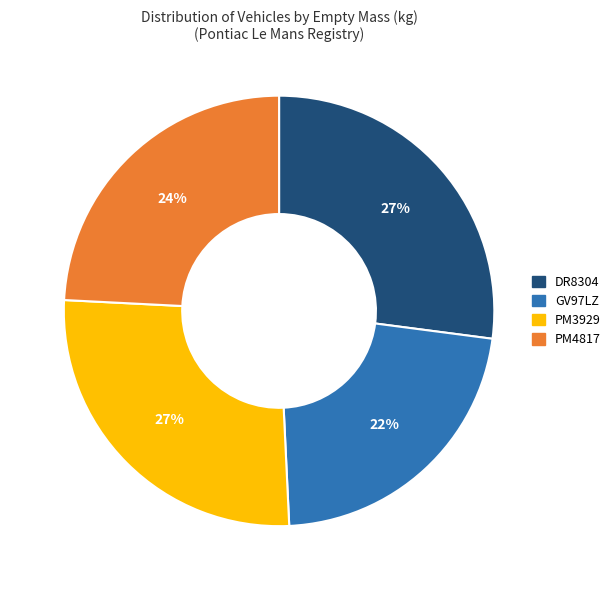

Does GV97LZ represent more than half of the total?

No